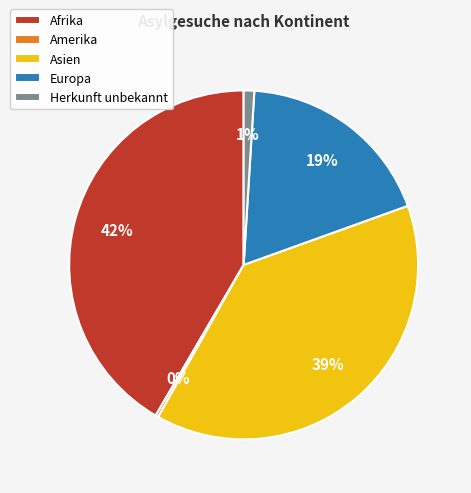

Does Asien represent more than half of the total?

No